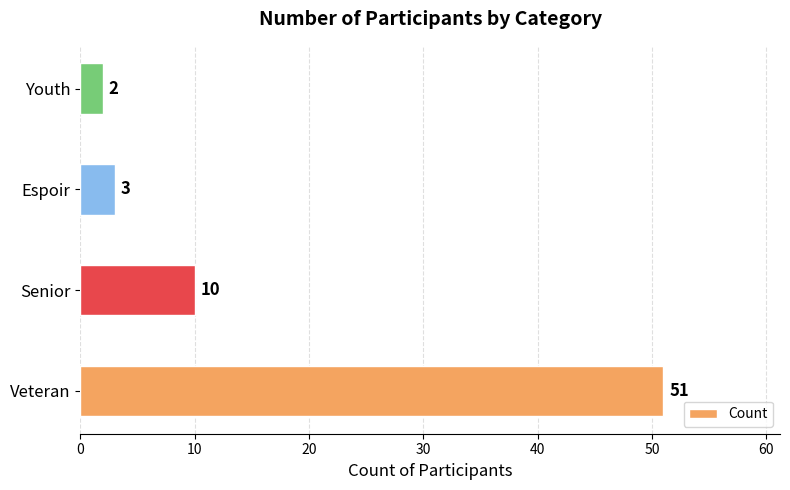

Where is the data nearest to the value 26?

Senior